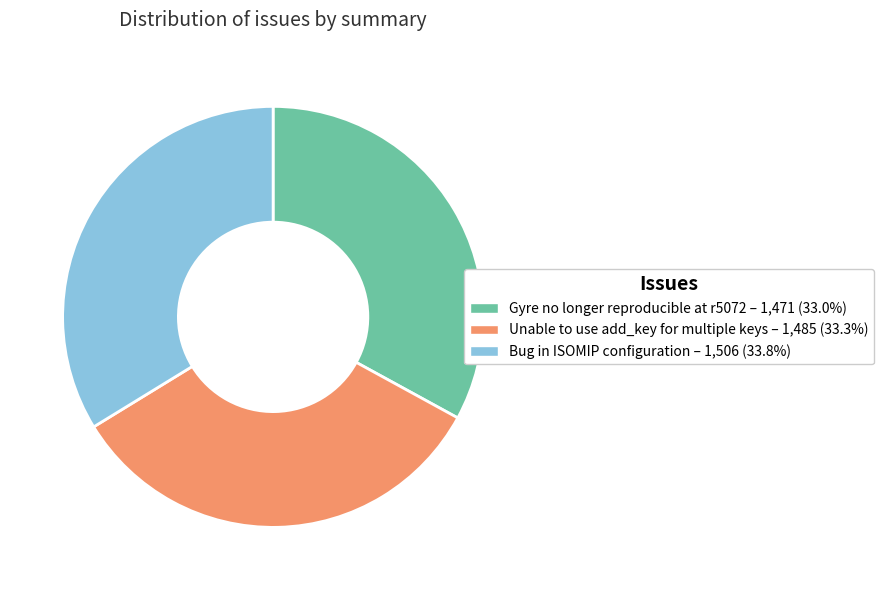

Do Bug in ISOMIP configuration and Gyre no longer reproducible at r5072 together represent more than half of the pie?

Yes